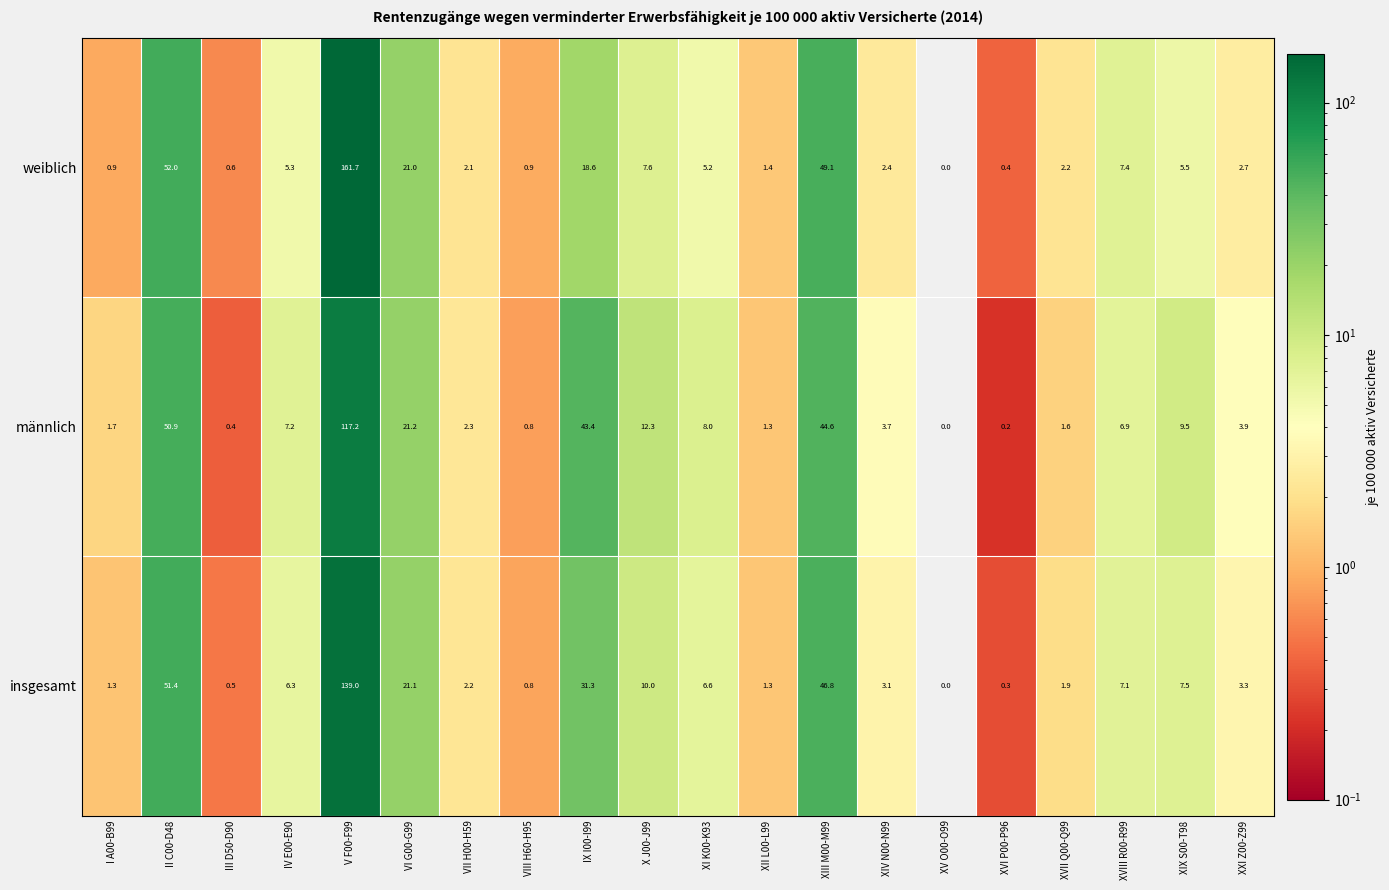

What is the maximum value shown in the chart?

161.7